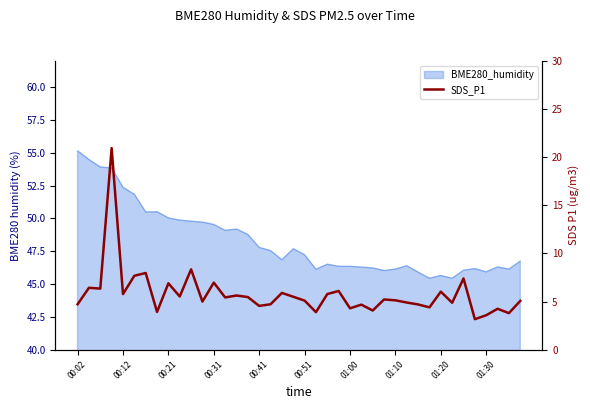

True or false: the data shows 10.5 at 18.

False